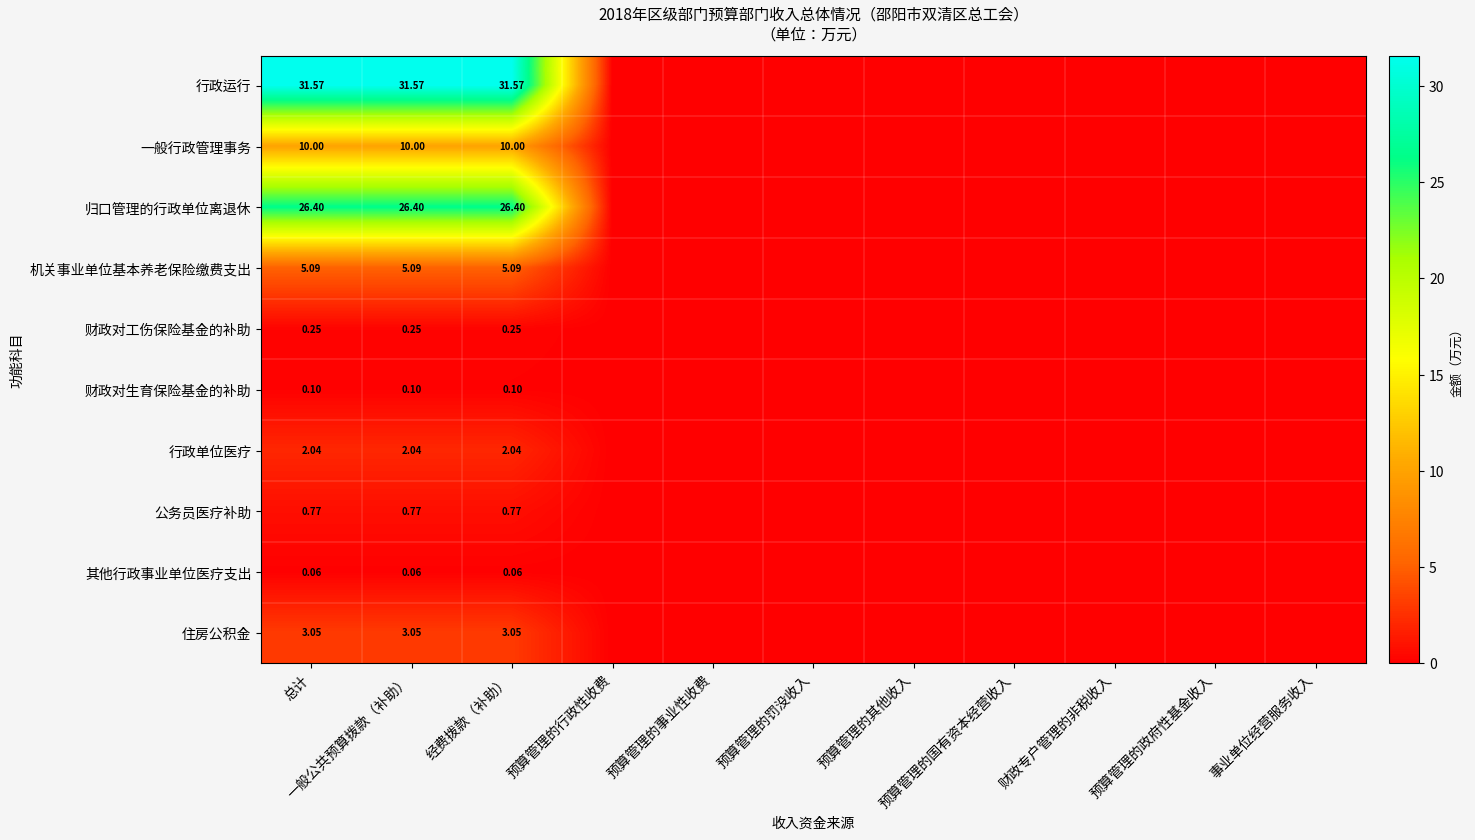

List the series in order of their peak value, lowest first.

其他行政事业单位医疗支出, 财政对生育保险基金的补助, 财政对工伤保险基金的补助, 公务员医疗补助, 行政单位医疗, 住房公积金, 机关事业单位基本养老保险缴费支出, 一般行政管理事务, 归口管理的行政单位离退休, 行政运行